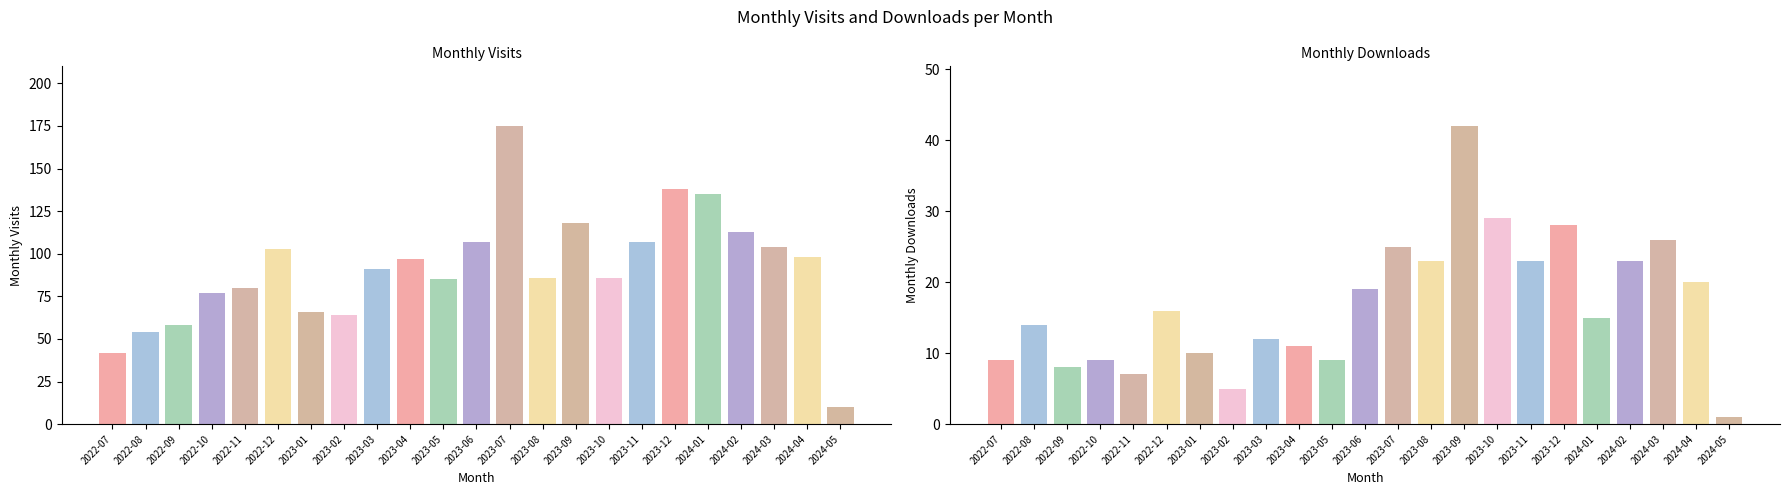

What is the difference between the maximum and second lowest values in the monthly_download_resource series?

37